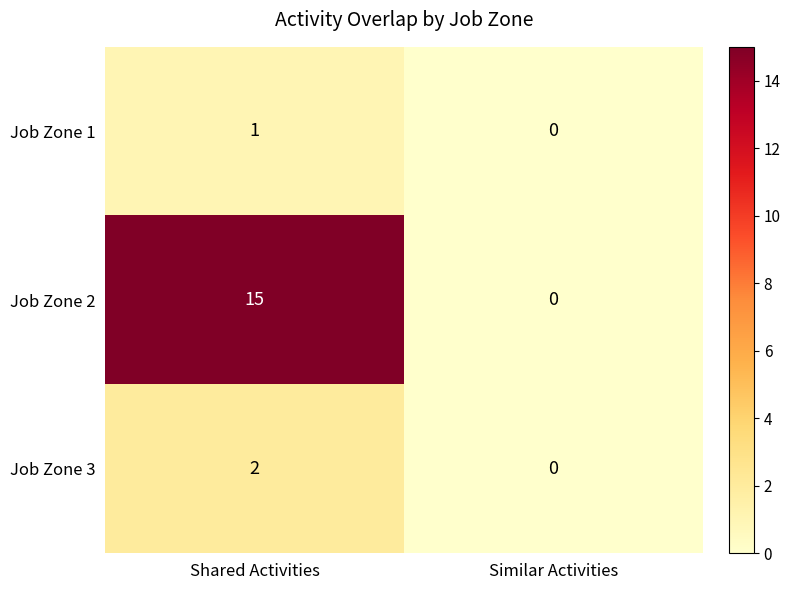

Reading right to left, list all the values displayed in this chart.

Job Zone 1: Similar Activities=0	Shared Activities=1
Job Zone 2: Similar Activities=0	Shared Activities=15
Job Zone 3: Similar Activities=0	Shared Activities=2